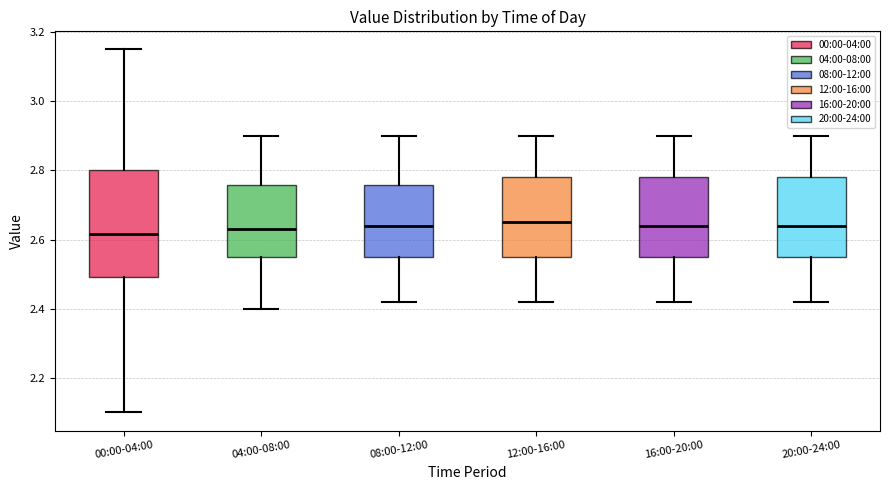

Reading left to right, transcribe this box plot: for each box, give where its median line is, the range the box spans, and where its two whiskers end, as read against the y-axis. The values are not printed on the chart, so give them approximately, as read against the axis.

00:00-04:00: median 2.62, box 2.50 to 2.80, whiskers 2.10 to 3.16
04:00-08:00: median 2.64, box 2.56 to 2.76, whiskers 2.40 to 2.90
08:00-12:00: median 2.64, box 2.56 to 2.76, whiskers 2.42 to 2.90
12:00-16:00: median 2.66, box 2.56 to 2.78, whiskers 2.42 to 2.90
16:00-20:00: median 2.64, box 2.56 to 2.78, whiskers 2.42 to 2.90
20:00-24:00: median 2.64, box 2.56 to 2.78, whiskers 2.42 to 2.90